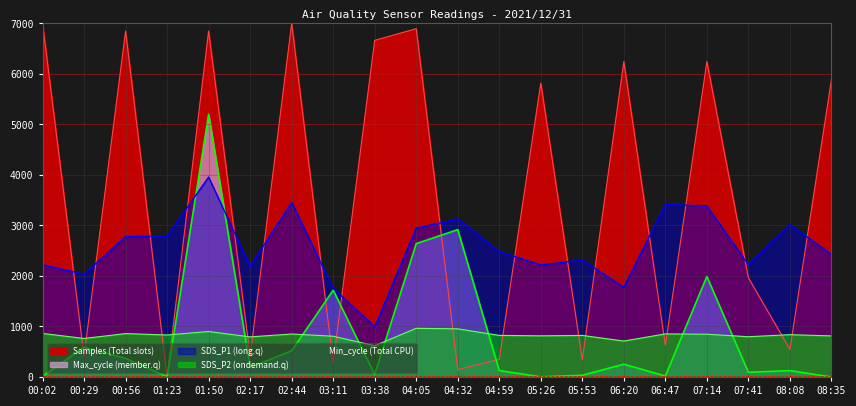

What is the label of the 19th point from the right?

00:29